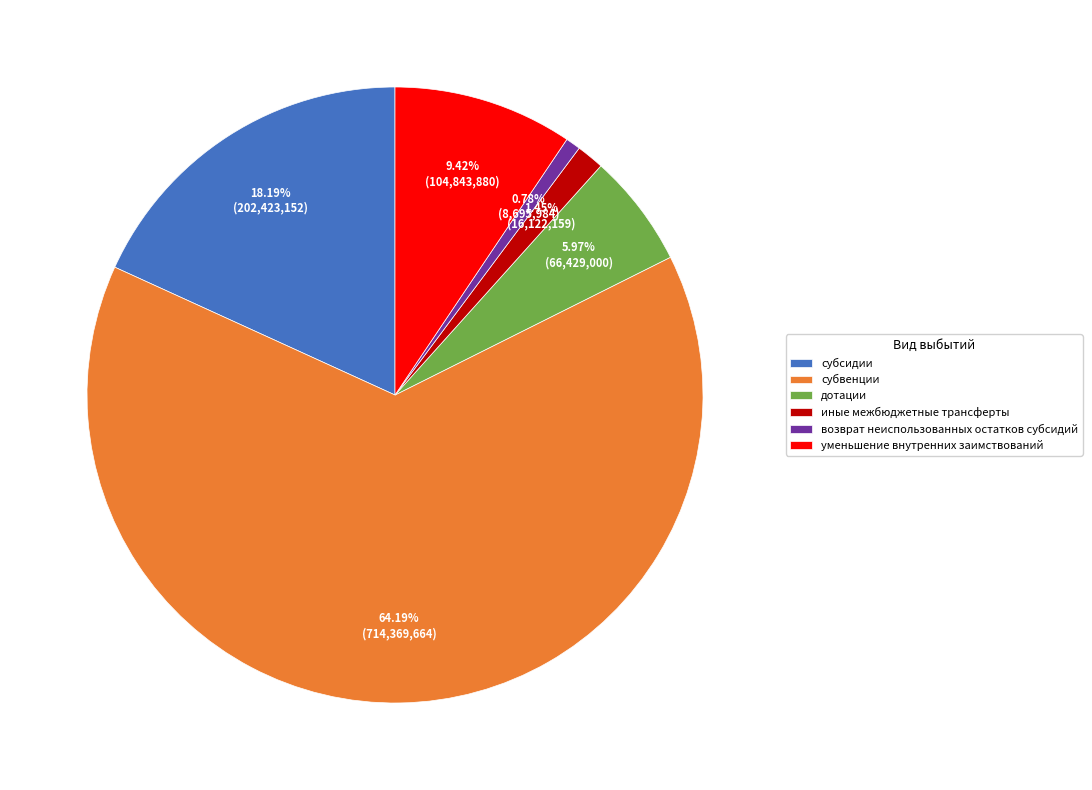

True or false: субсидии accounts for 18% of the total.

True